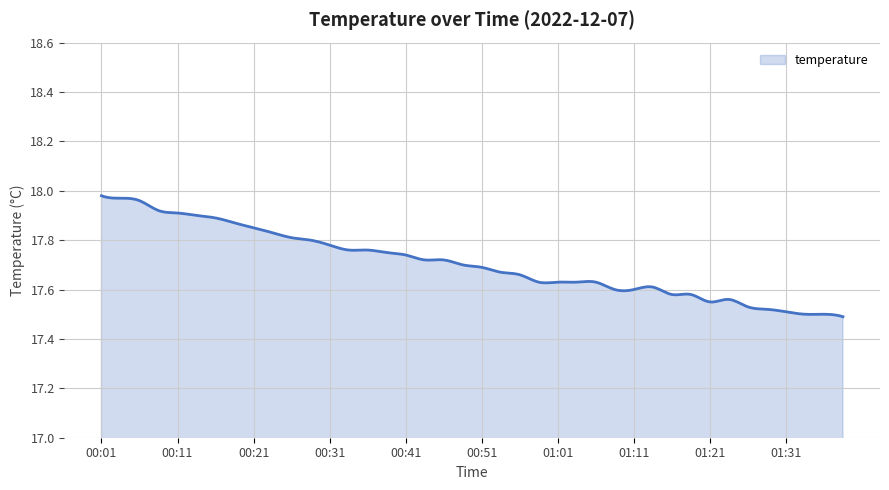

What is the difference between the maximum and minimum values?

0.5